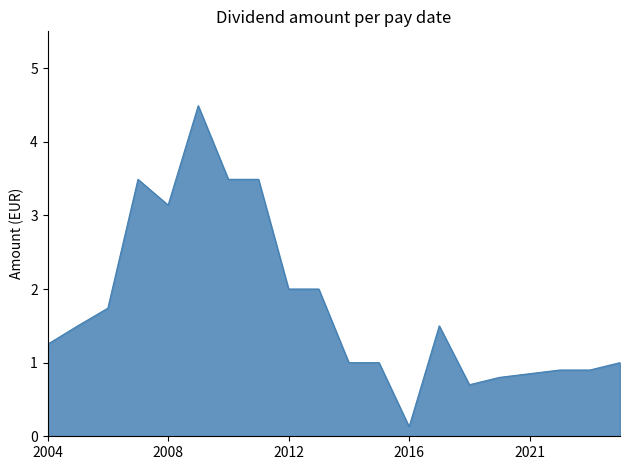

What is the greatest value displayed?

4.5